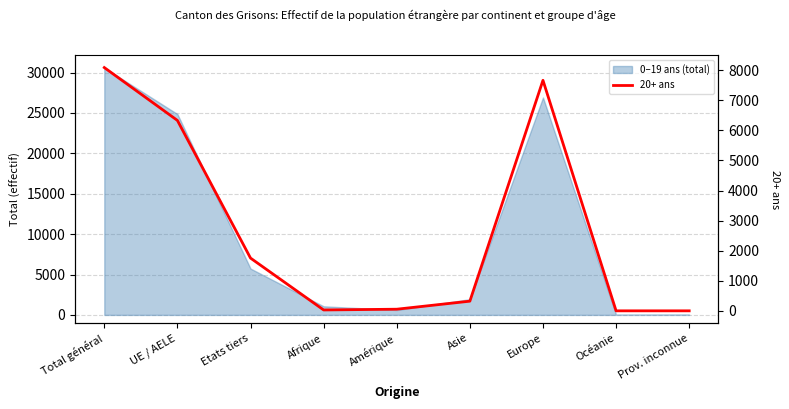

Where is the first local maximum?

Europe